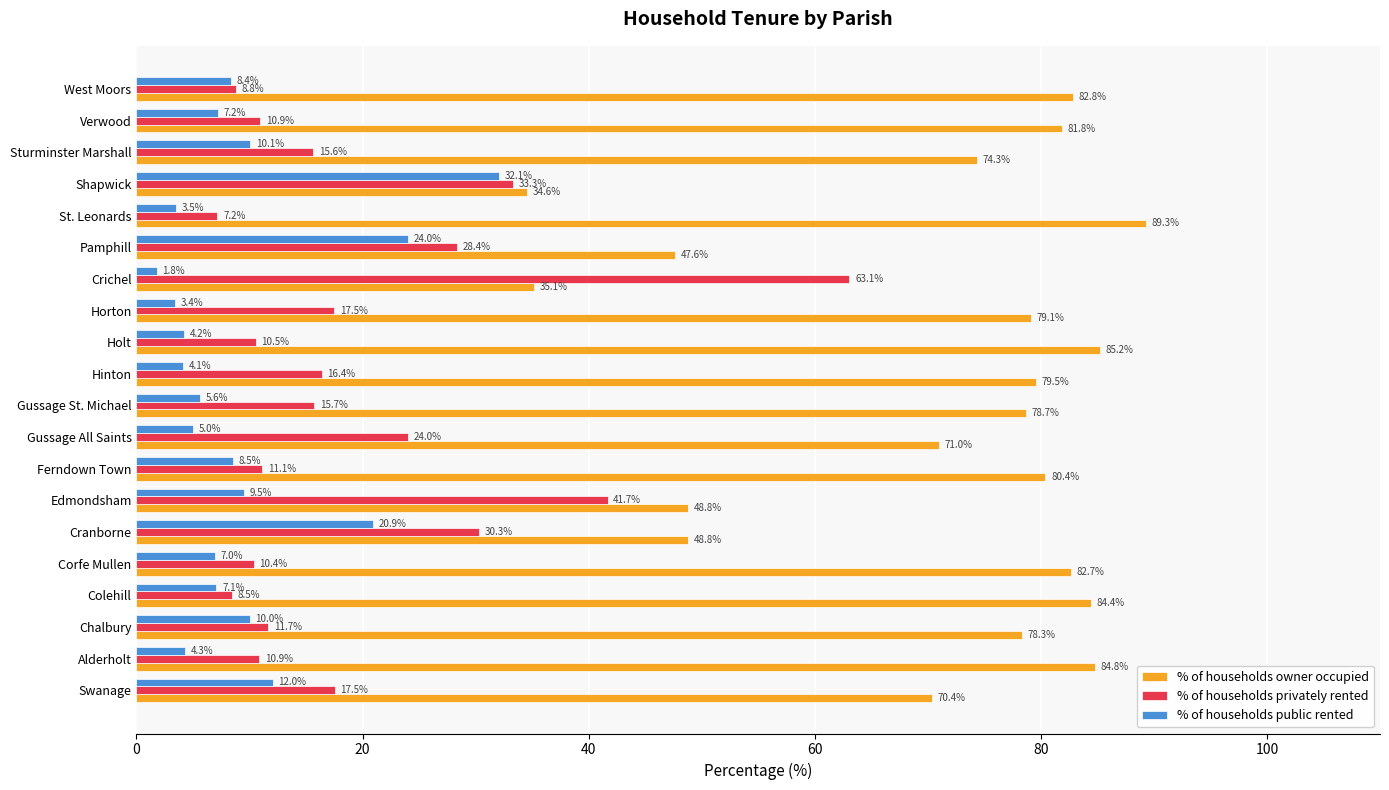

Between Corfe Mullen and Gussage All Saints, which series saw the biggest shift?

% of households privately rented